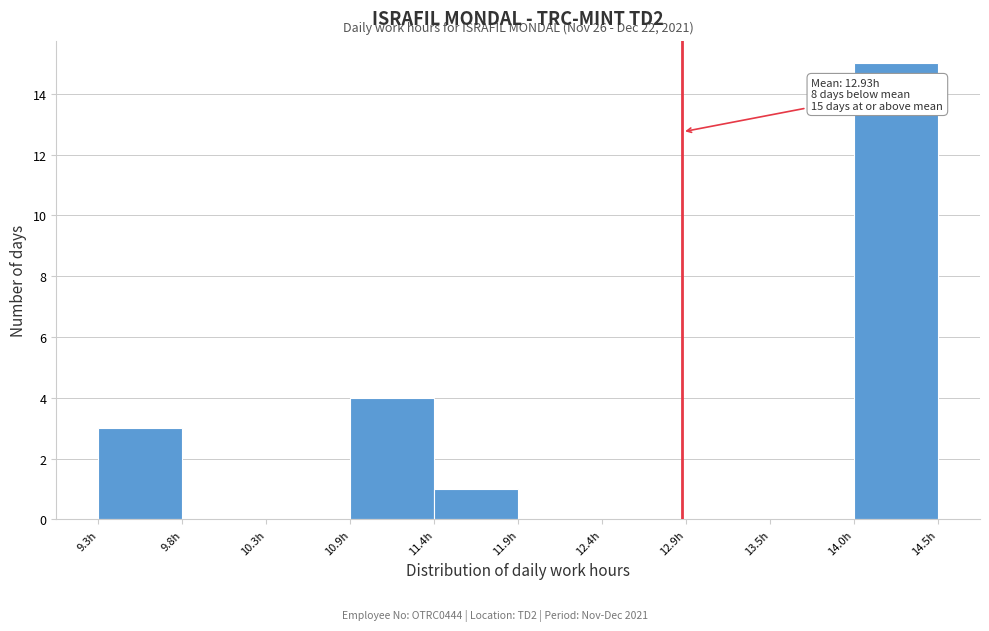

Over which range of the x-axis is the bar tallest?

13.99 to 14.51